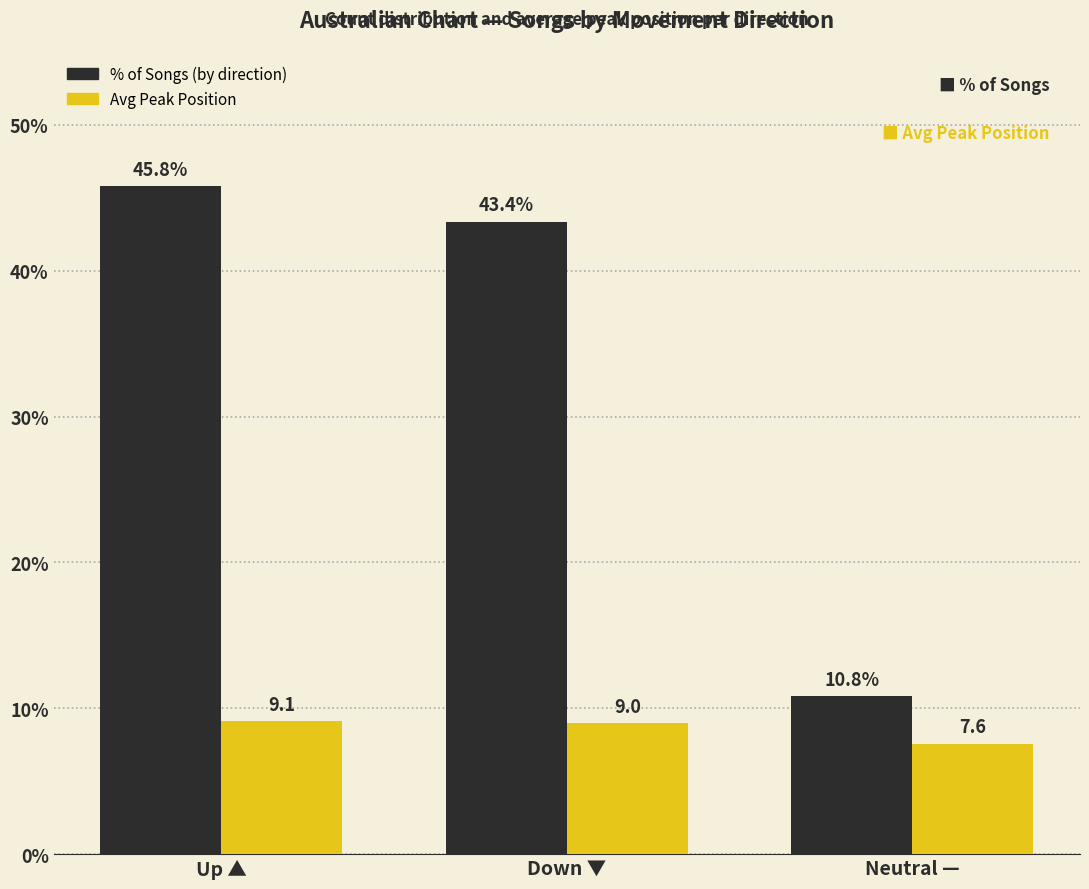

Are the bars grouped side by side (vs. stacked)?

Yes